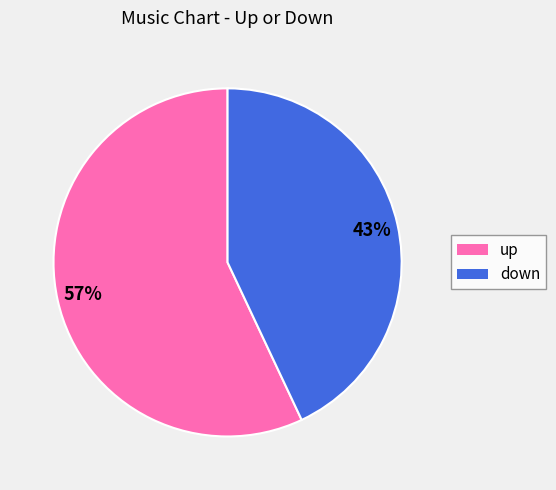

To the nearest percent, what is the combined percentage of down and up?

100%